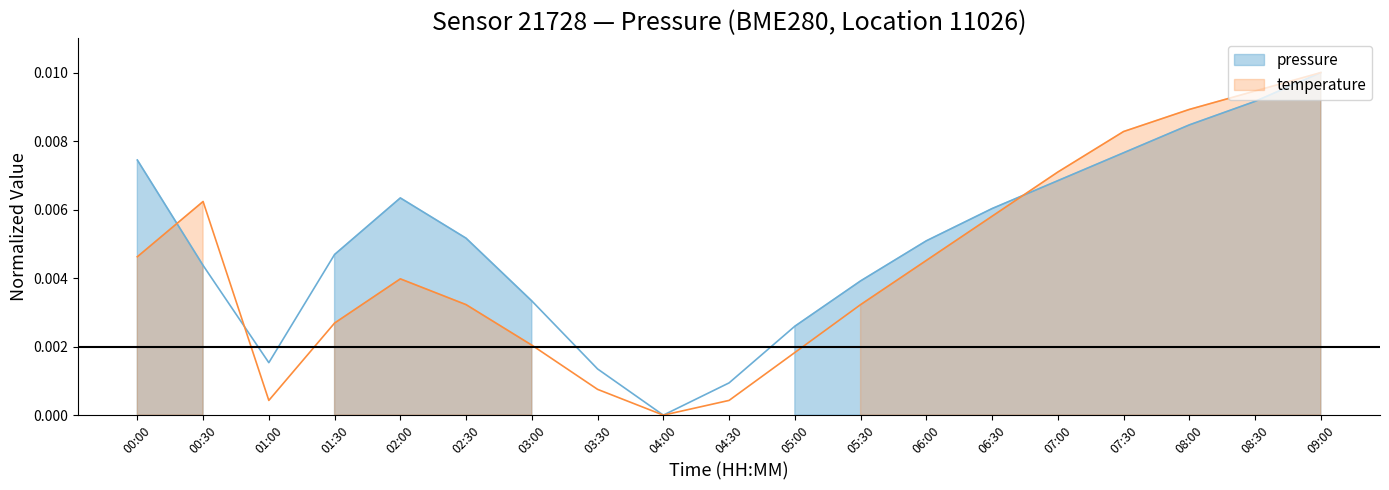

Does the chart have visible grid lines?

No